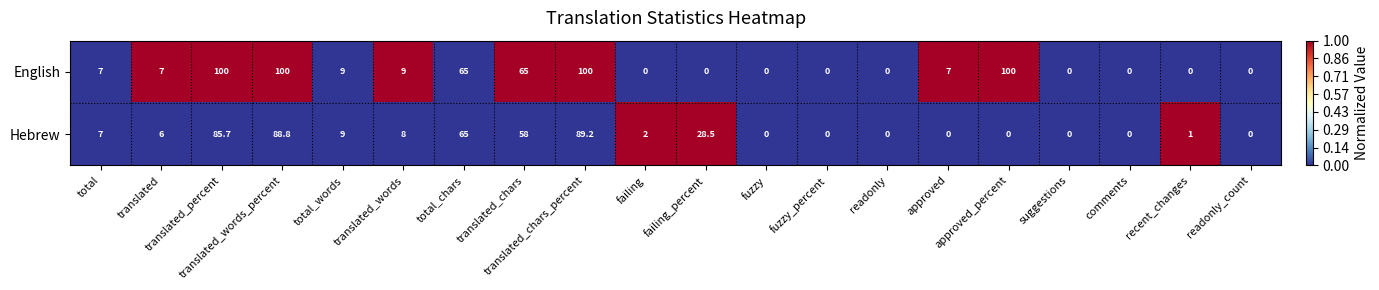

Which series has the largest range (max minus min)?

English